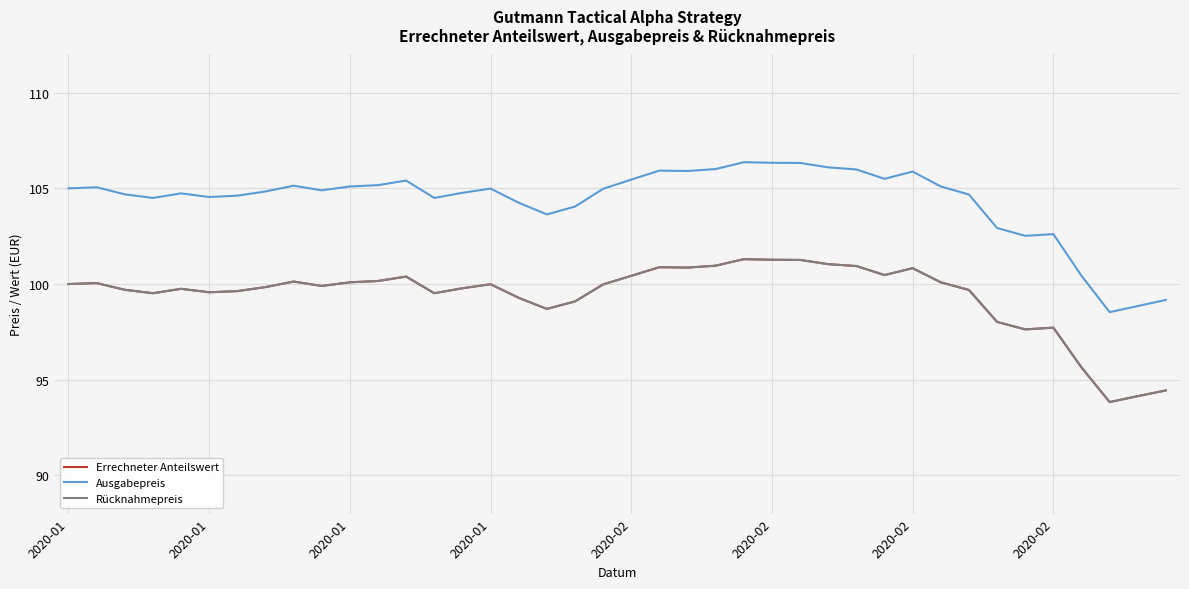

What is the value of the Errechneter Anteilswert point at the 9th from the left?

100.1